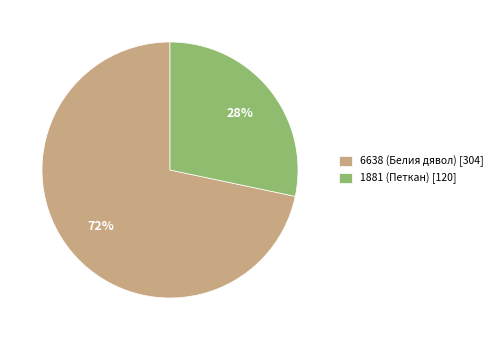

Is there a majority slice in this chart?

Yes